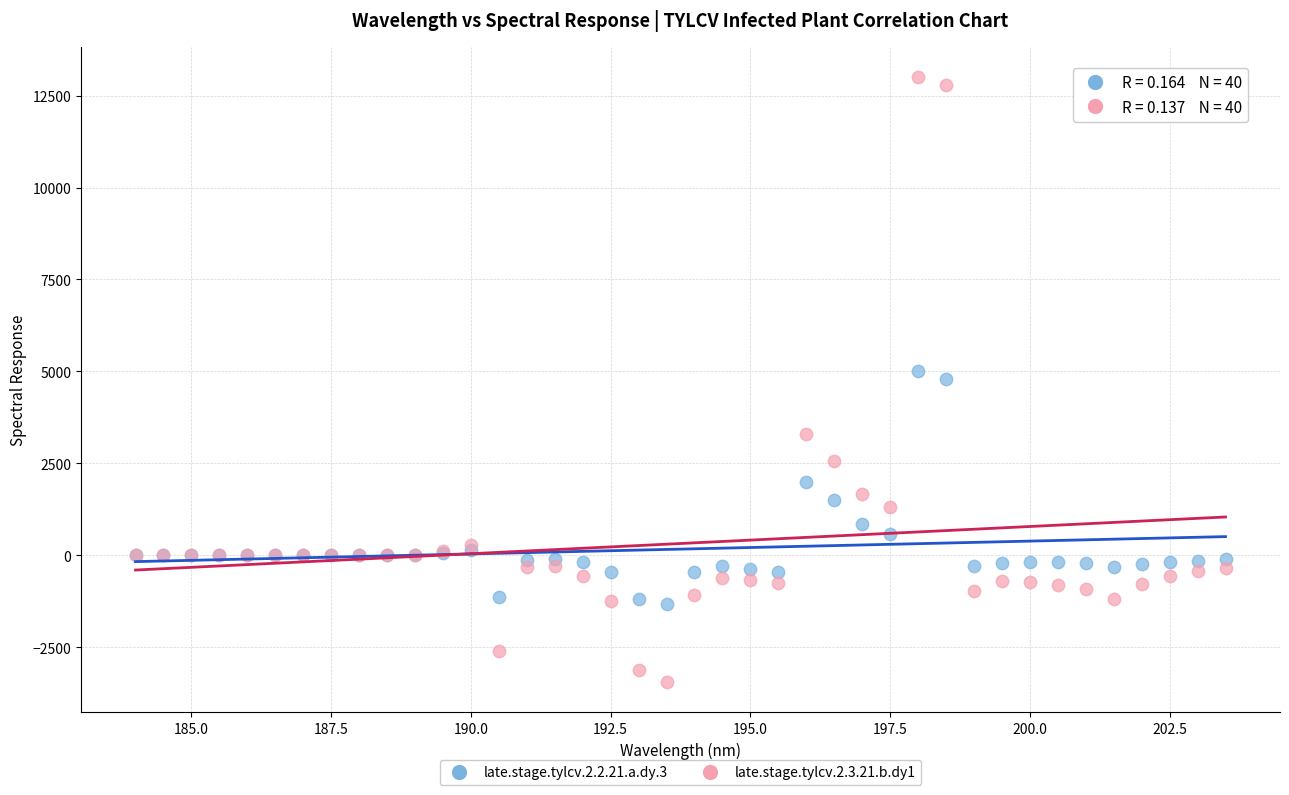

What is the X range (max minus min) for the scatter plot?

19.5